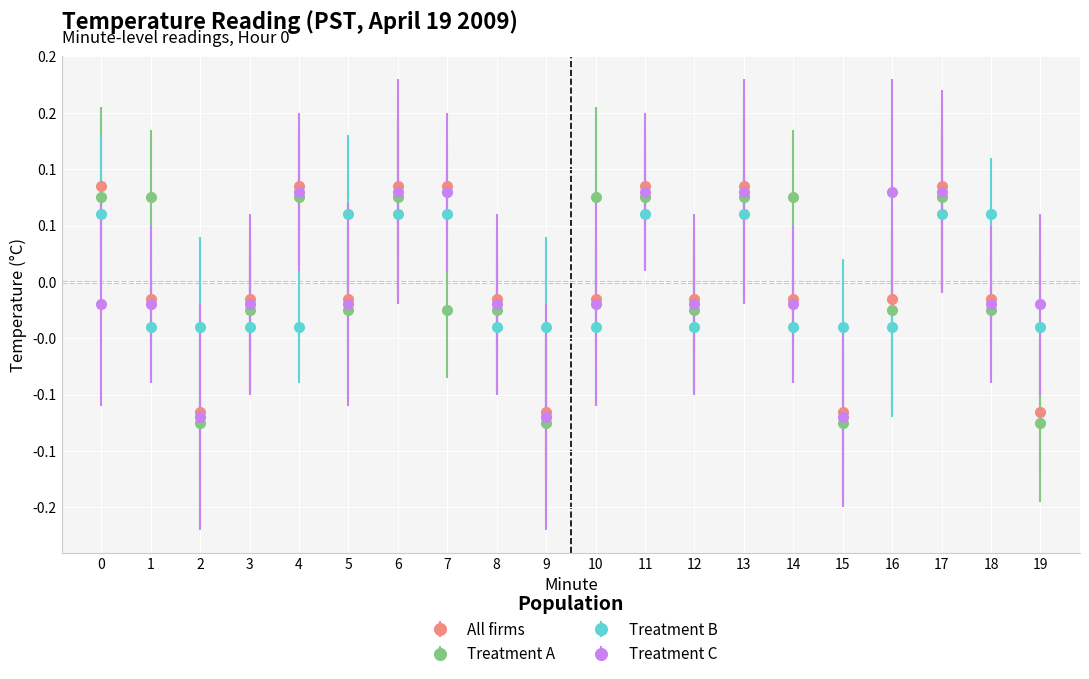

Reading left to right, list all the values displayed in this chart.

All firms: 0=0.1	1=-0.0	2=-0.1	3=-0.0	4=0.1	5=-0.0	6=0.1	7=0.1	8=-0.0	9=-0.1	10=-0.0	11=0.1	12=-0.0	13=0.1	14=-0.0	15=-0.1	16=-0.0	17=0.1	18=-0.0	19=-0.1
Treatment A: 0=0.1	1=0.1	2=-0.1	3=-0.0	4=0.1	5=-0.0	6=0.1	7=-0.0	8=-0.0	9=-0.1	10=0.1	11=0.1	12=-0.0	13=0.1	14=0.1	15=-0.1	16=-0.0	17=0.1	18=-0.0	19=-0.1
Treatment B: 0=0.1	1=-0.0	2=-0.0	3=-0.0	4=-0.0	5=0.1	6=0.1	7=0.1	8=-0.0	9=-0.0	10=-0.0	11=0.1	12=-0.0	13=0.1	14=-0.0	15=-0.0	16=-0.0	17=0.1	18=0.1	19=-0.0
Treatment C: 0=-0.0	1=-0.0	2=-0.1	3=-0.0	4=0.1	5=-0.0	6=0.1	7=0.1	8=-0.0	9=-0.1	10=-0.0	11=0.1	12=-0.0	13=0.1	14=-0.0	15=-0.1	16=0.1	17=0.1	18=-0.0	19=-0.0